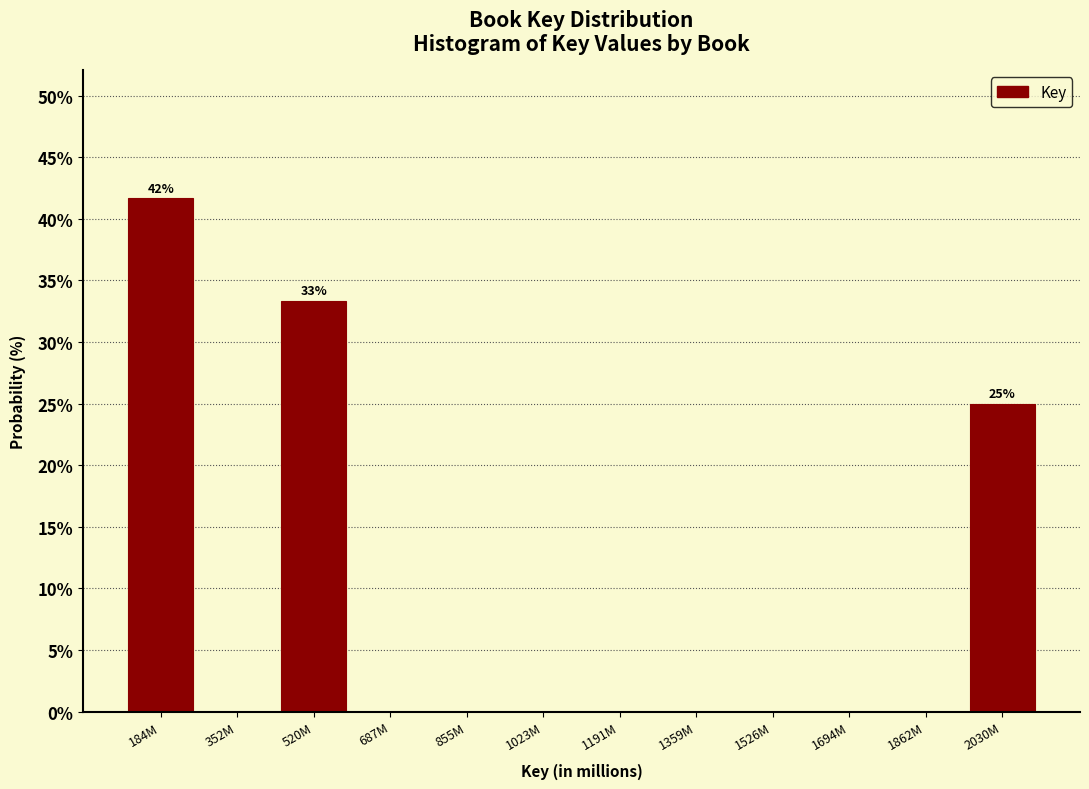

Reading left to right, extract all data points from this chart.

184M=41.7	352M=0.0	520M=33.3	687M=0.0	855M=0.0	1023M=0.0	1191M=0.0	1359M=0.0	1526M=0.0	1694M=0.0	1862M=0.0	2030M=25.0